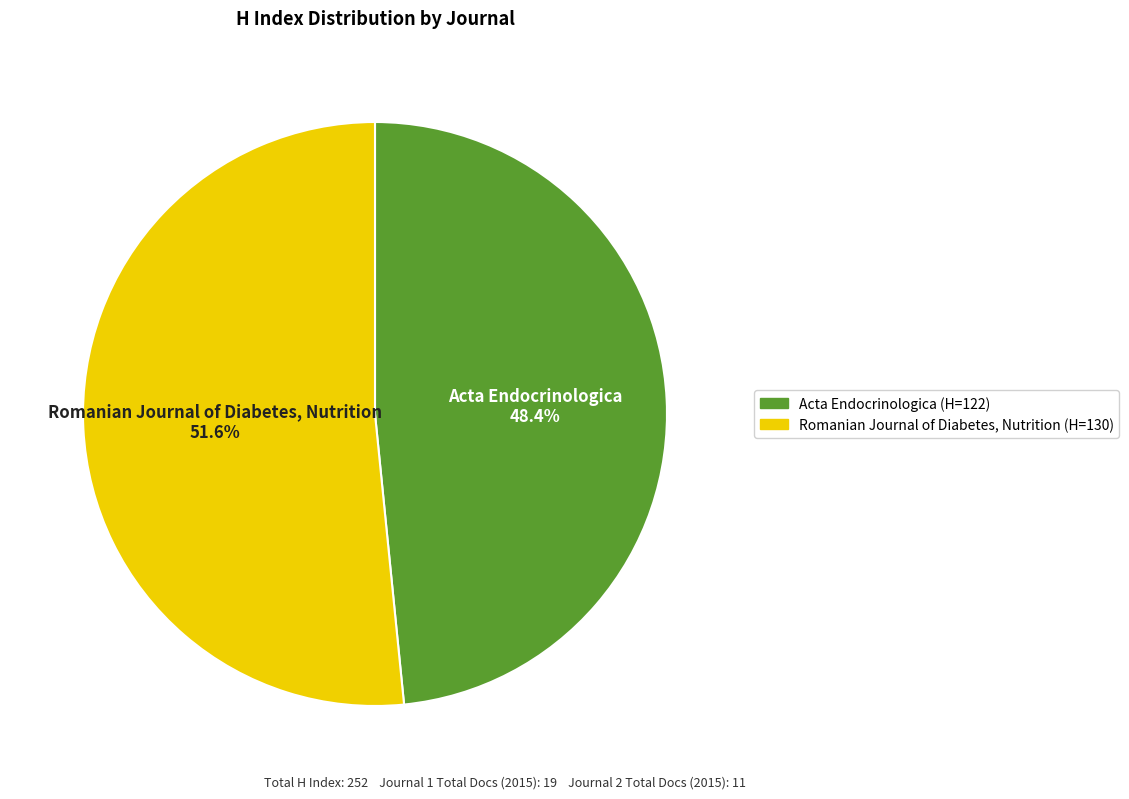

Approximately how many times larger is the value at Romanian Journal of Diabetes, Nutrition compared to Acta Endocrinologica?

1.1